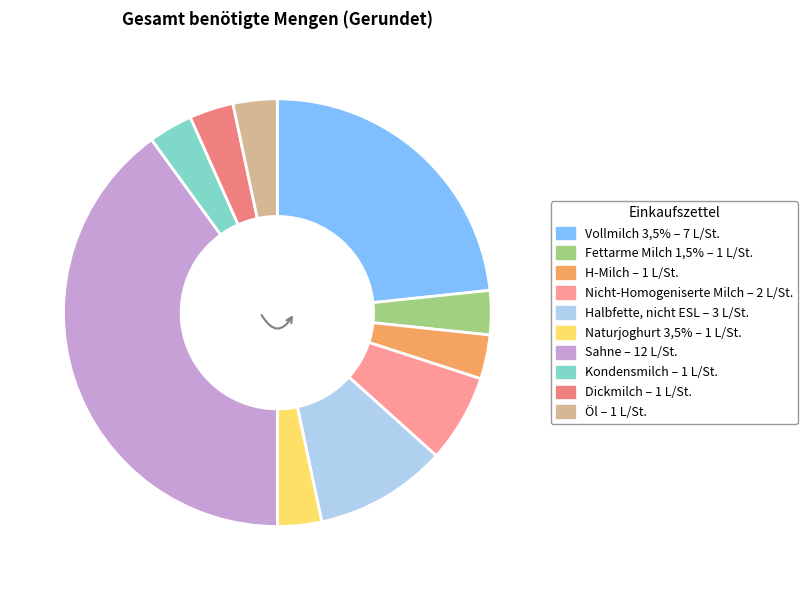

How many slices are in this pie chart?

10